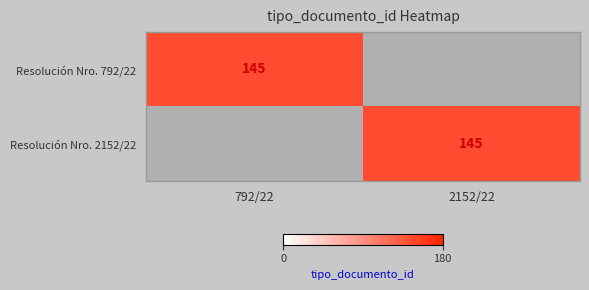

The Resolución Nro. 2152/22 series shows 145 at 2152/22. True or false?

True